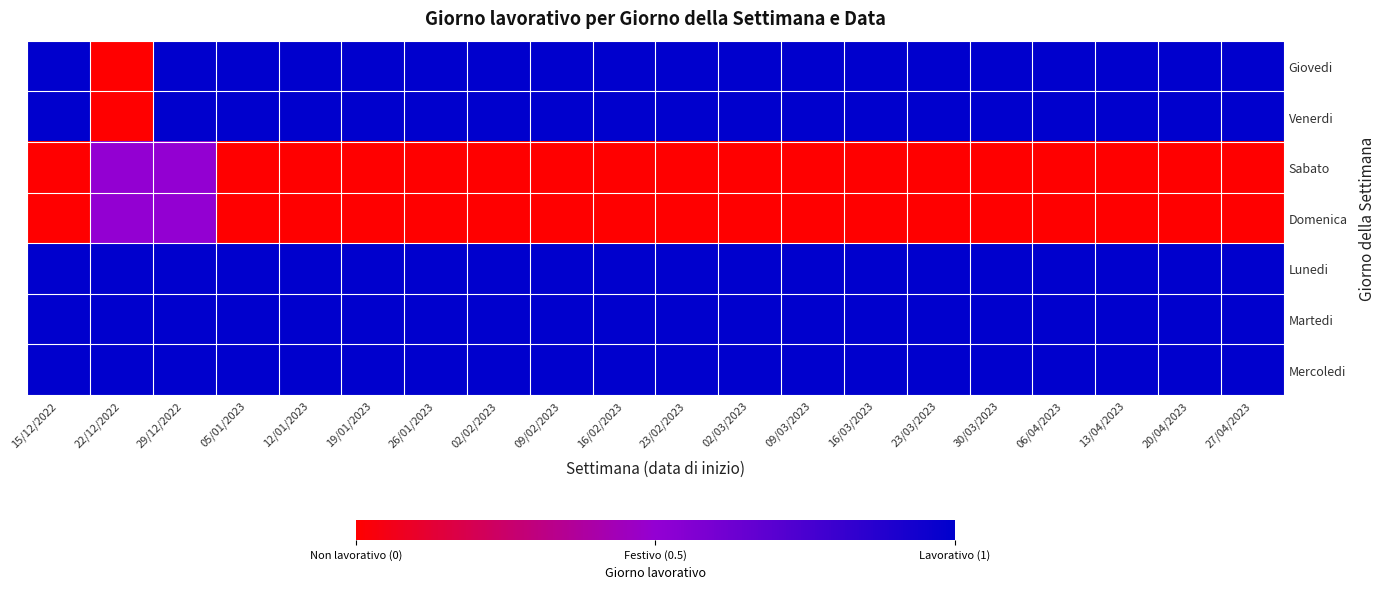

What is the spread (max minus min) of values at 27/04/2023?

1.0